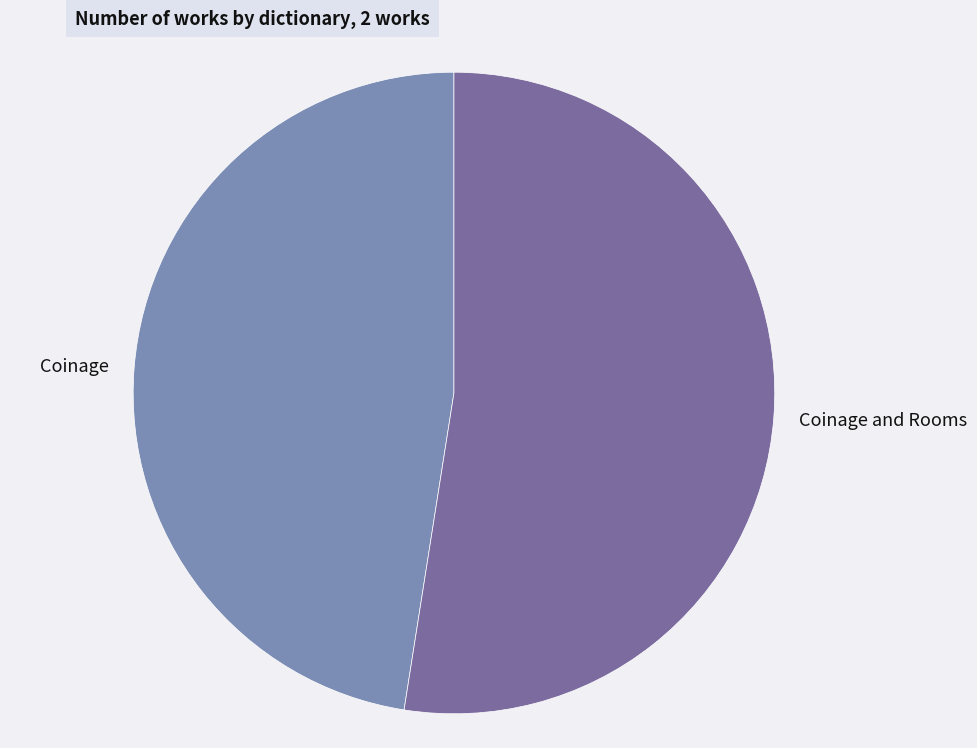

Does Coinage and Rooms represent more than half of the total?

Yes